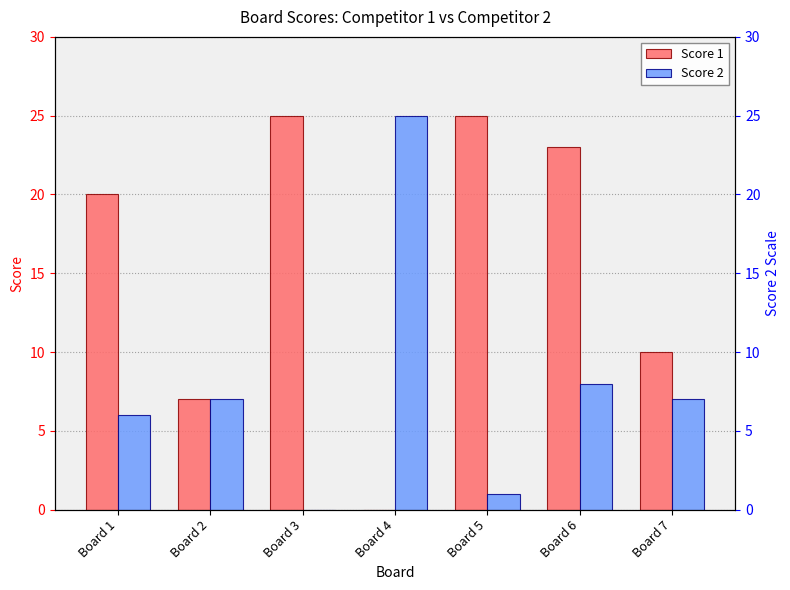

At which label does Score 1 first exceed 20?

Board 3